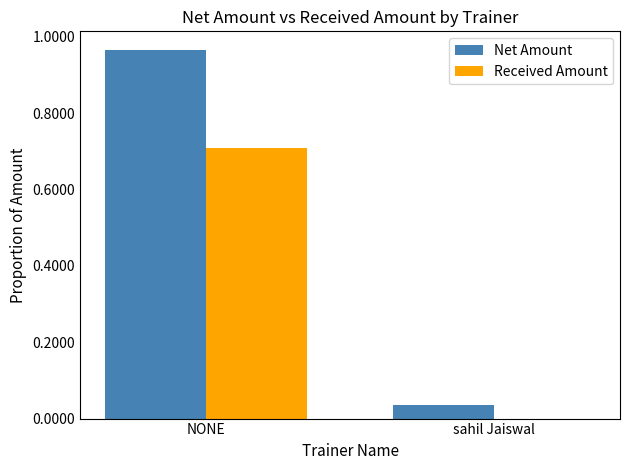

What is the sum of the Received Amount values at NONE and sahil Jaiswal?

0.7